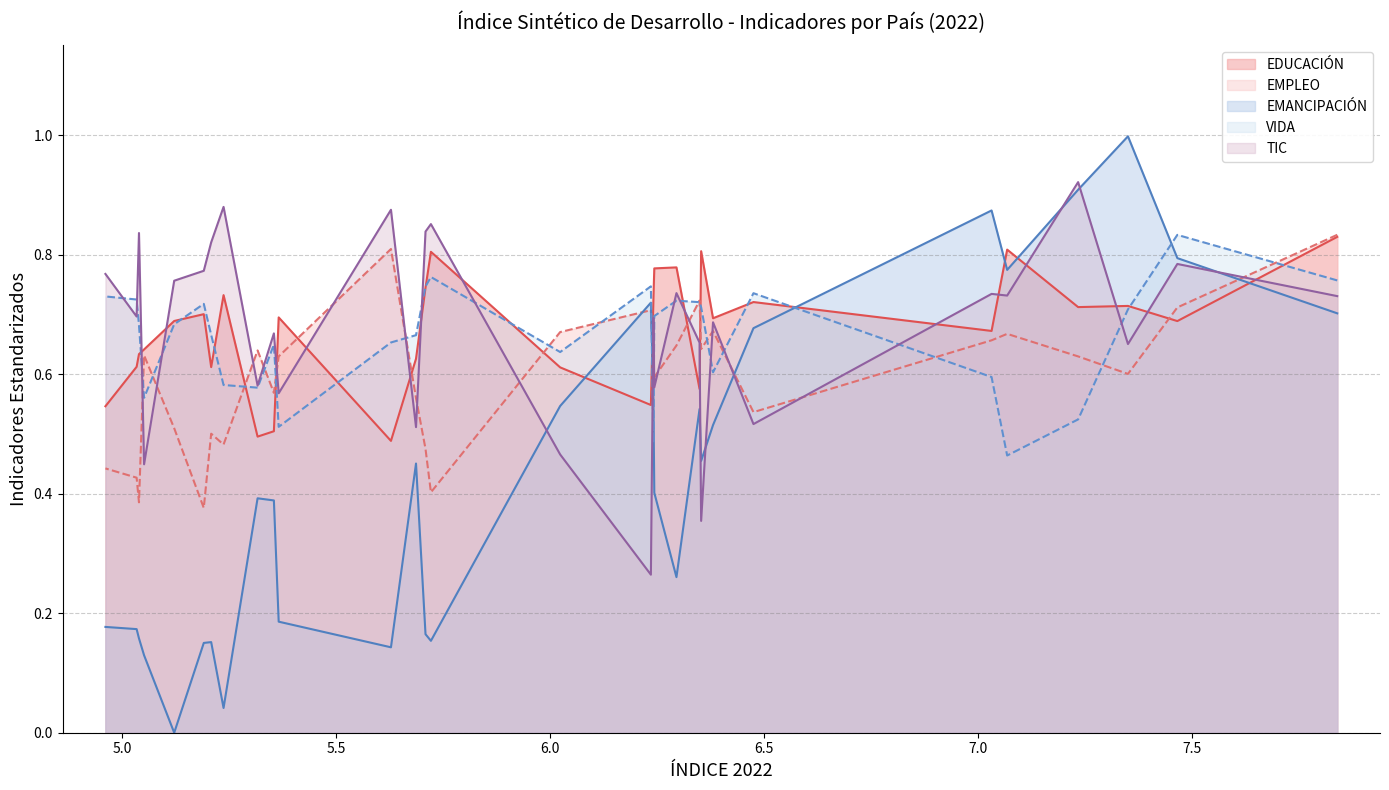

Is the value of TIC at Rep. Checa greater than the value of EMPLEO at Eslovenia?

Yes